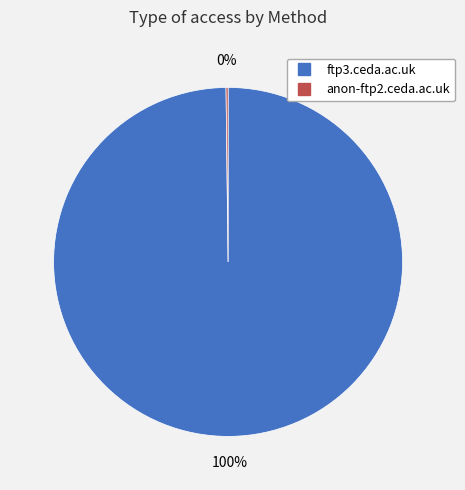

To the nearest percent, what is the average slice percentage?

50%